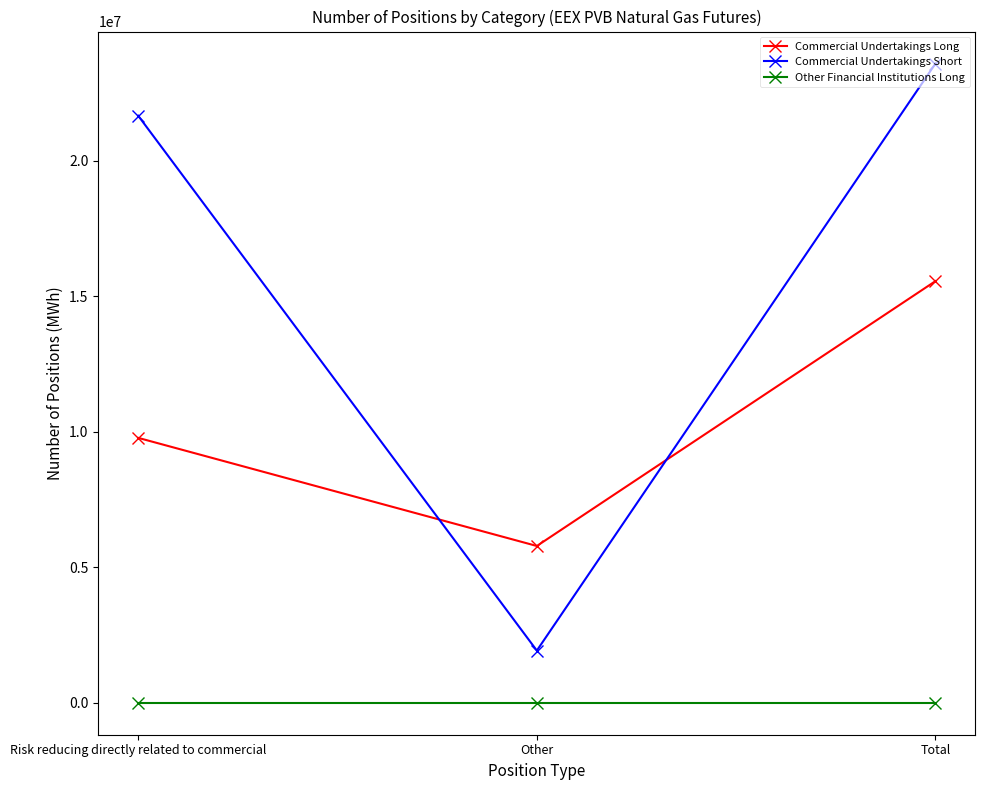

The value of Commercial Undertakings Short at Total is 7173226. True or false?

False